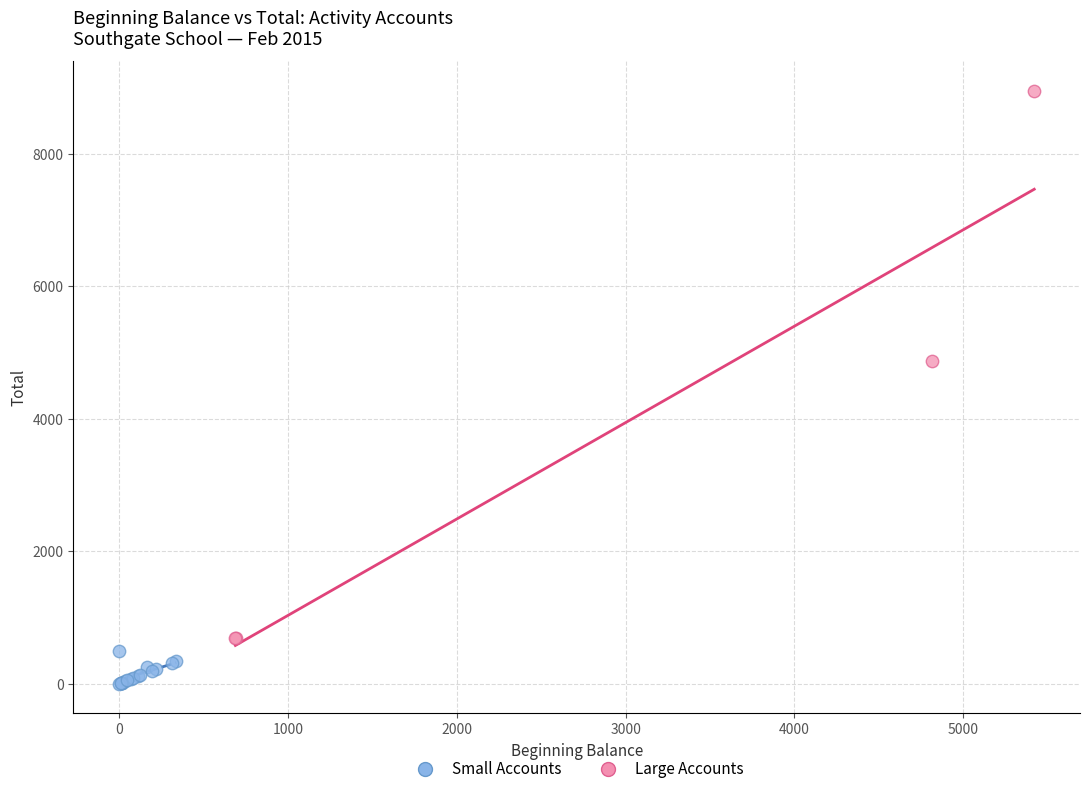

Which series contains the highest Y value?

Large Accounts